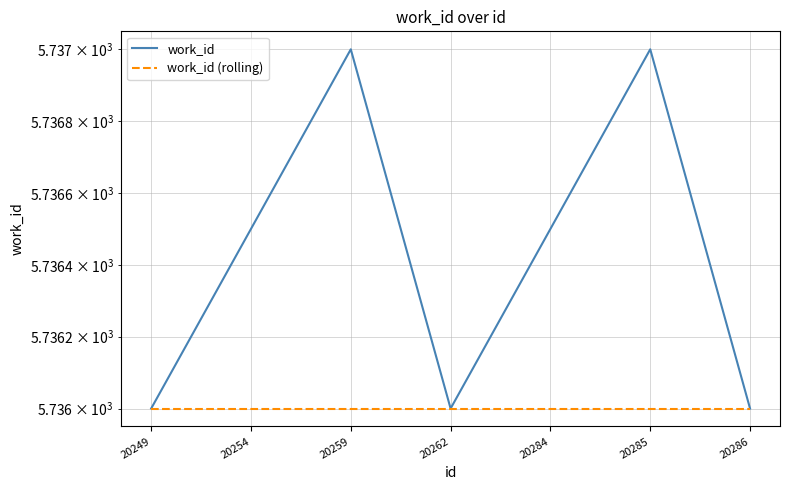

What are all the series names shown in the legend?

work_id, work_id (rolling)